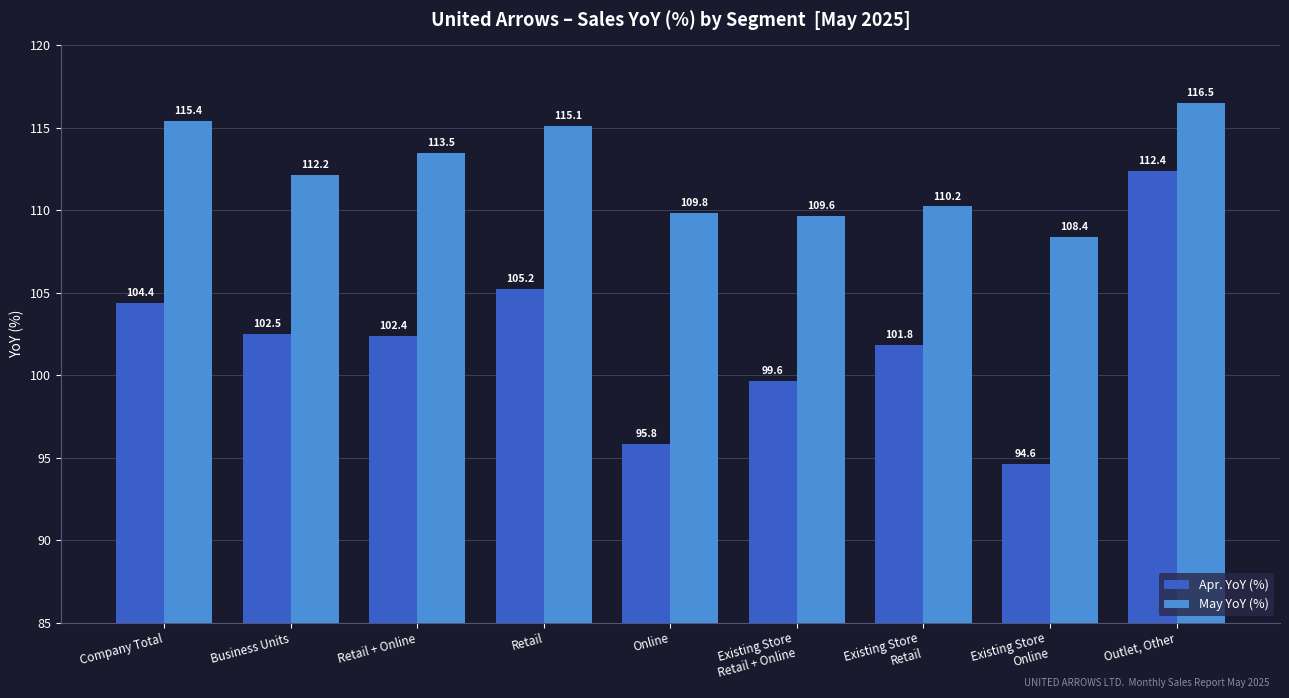

What is the difference between the May YoY (%) values at Existing Store
Online and Business Units?

3.8